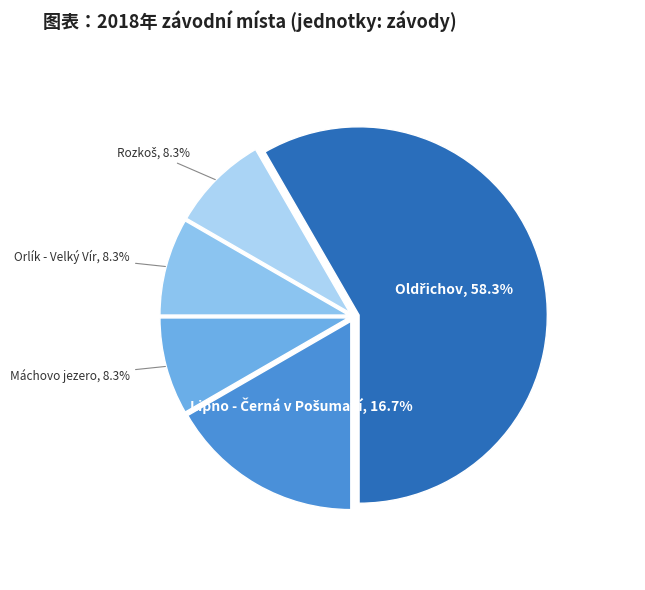

Is Máchovo jezero the majority of the pie?

No